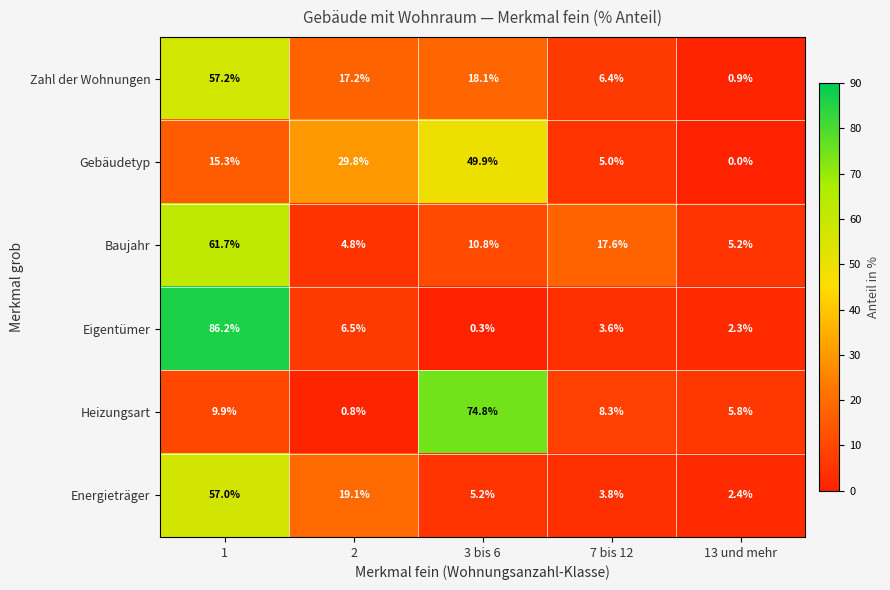

What is the minimum value for Eigentümer?

0.3